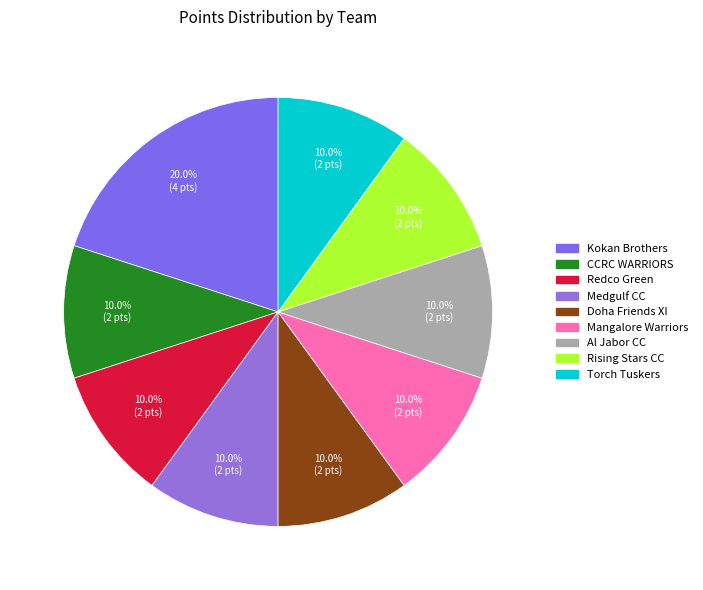

Which category has the smallest portion of the pie?

CCRC WARRIORS